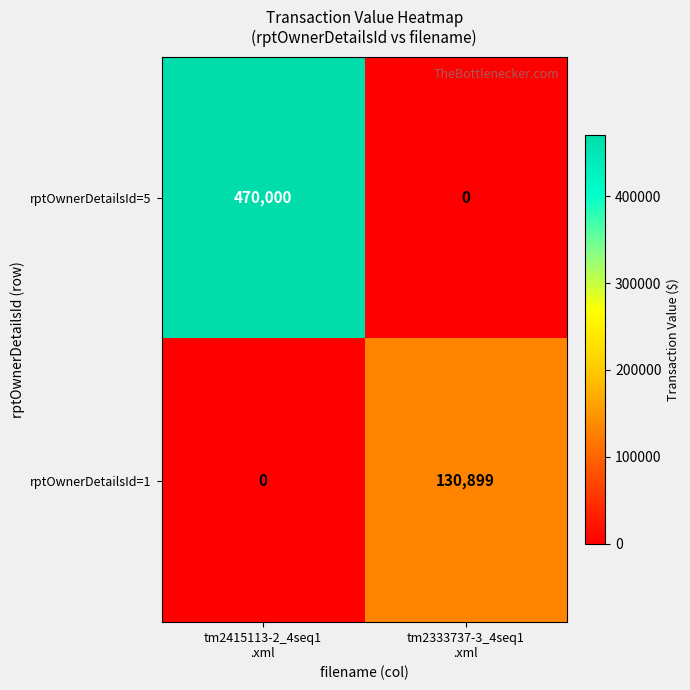

Count the number of data series in this chart.

2